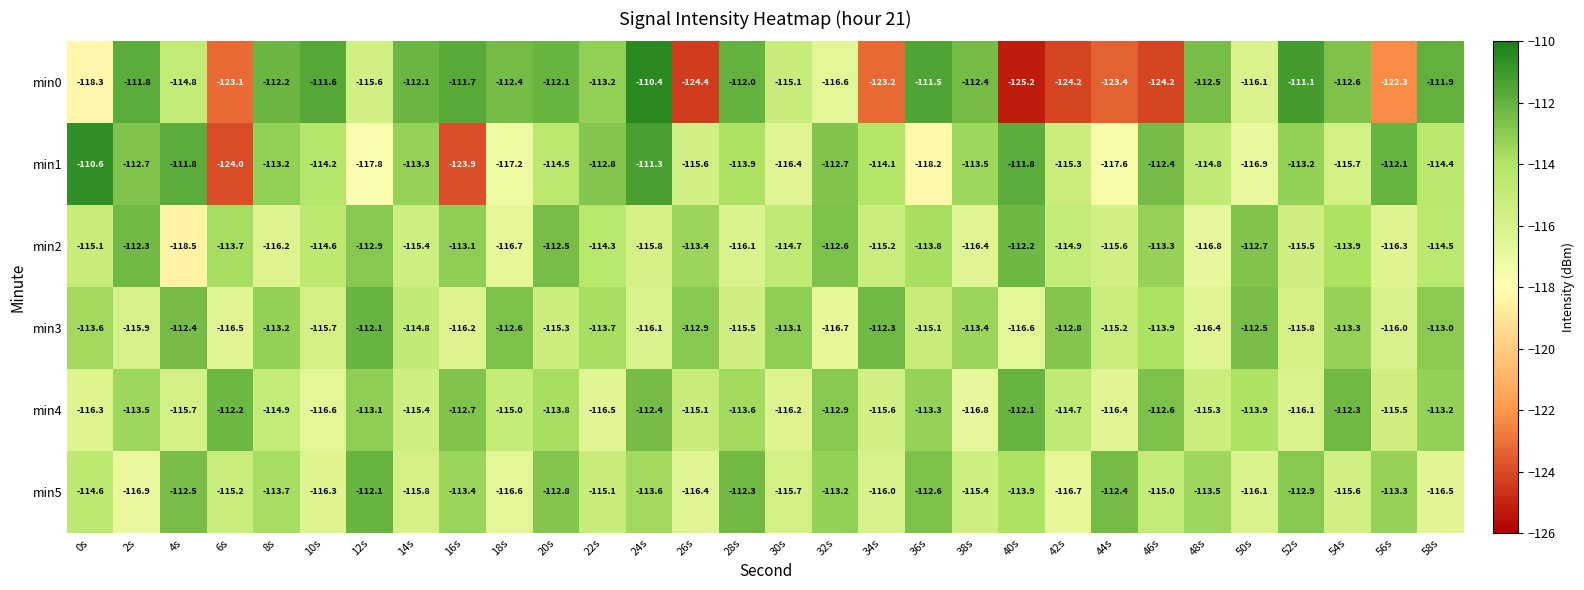

Which series has the largest total across all categories?

min3